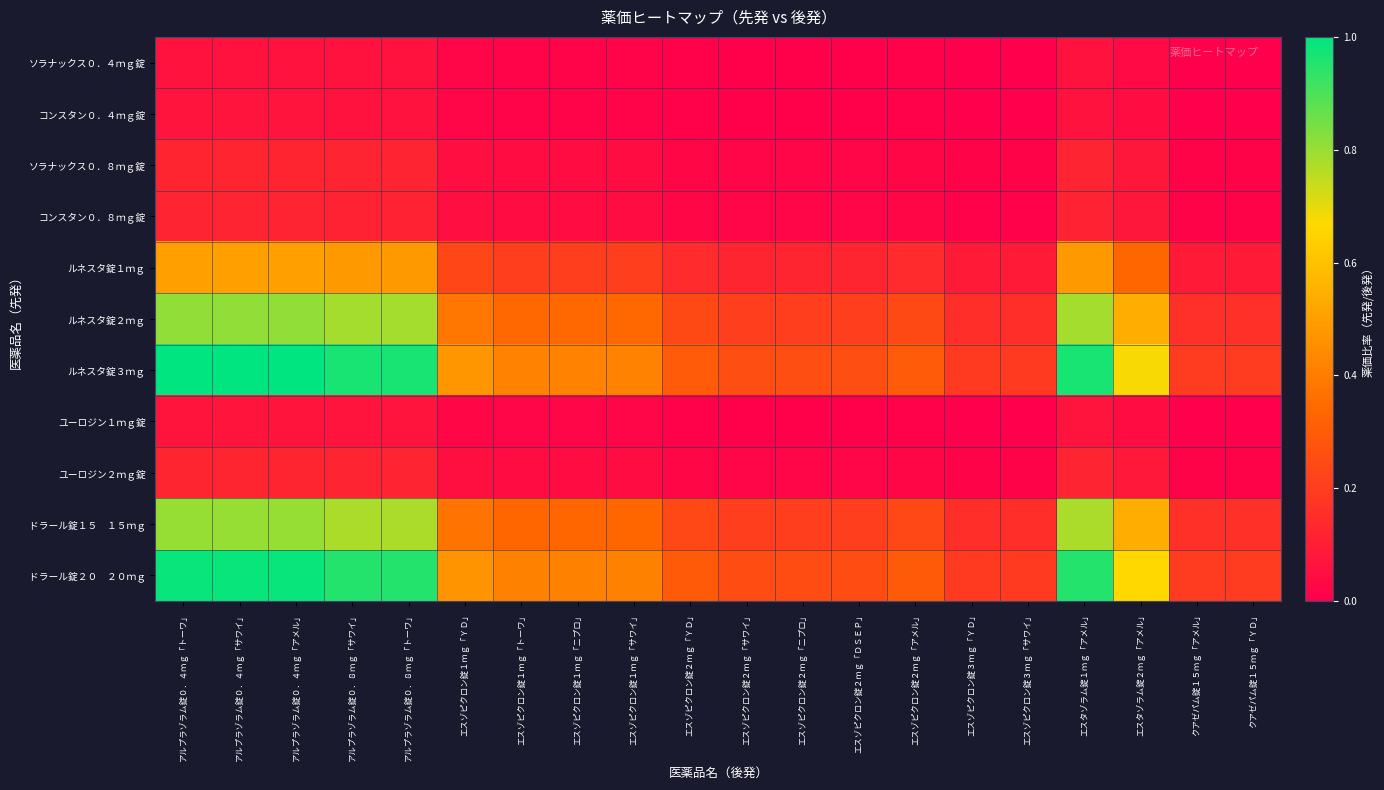

What is the total value across all series at エスゾピクロン錠２ｍｇ「サワイ」?

1.1